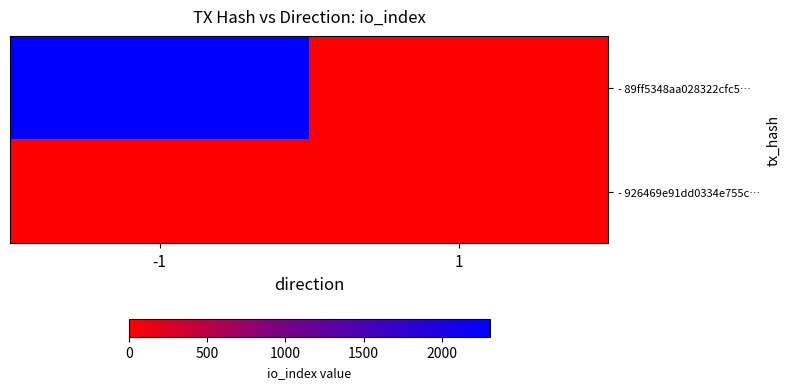

What is the maximum value shown in the chart?

2305